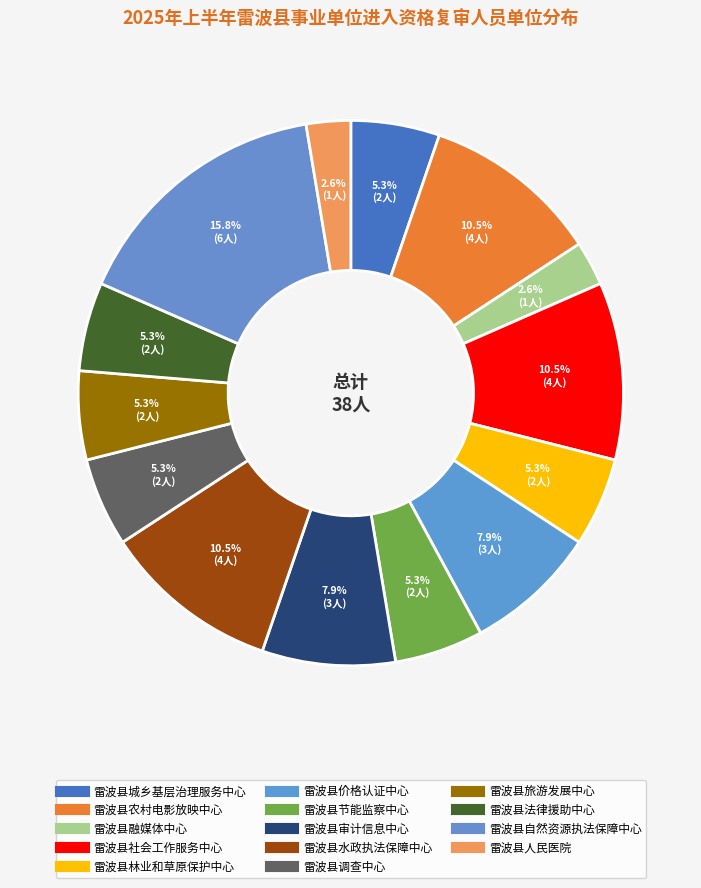

Count the number of slices in the pie.

14